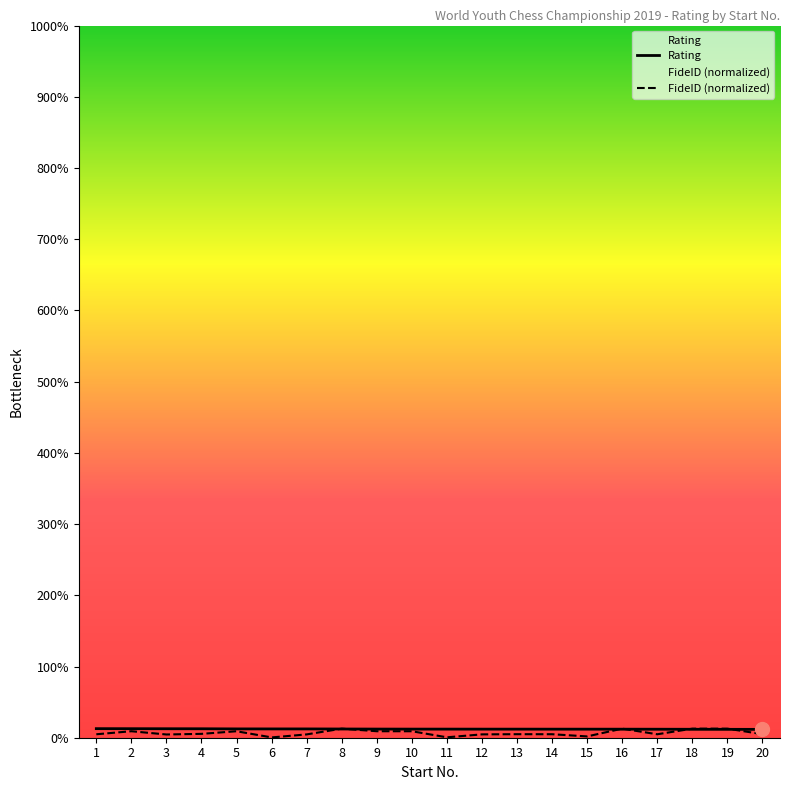

How many series are shown in this chart?

2